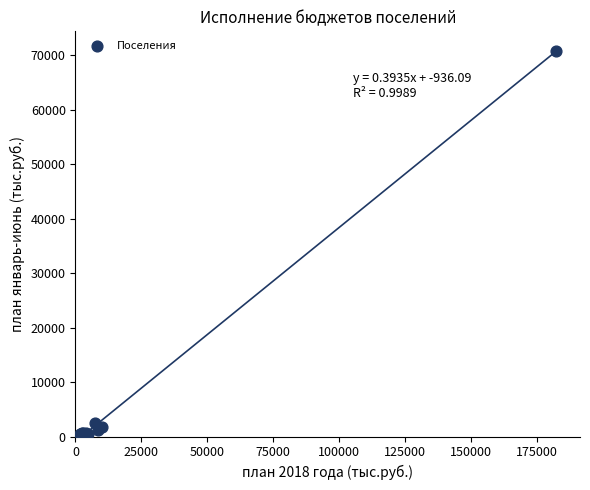

What Y value in the scatter plot is closest to 35519?

2532.0